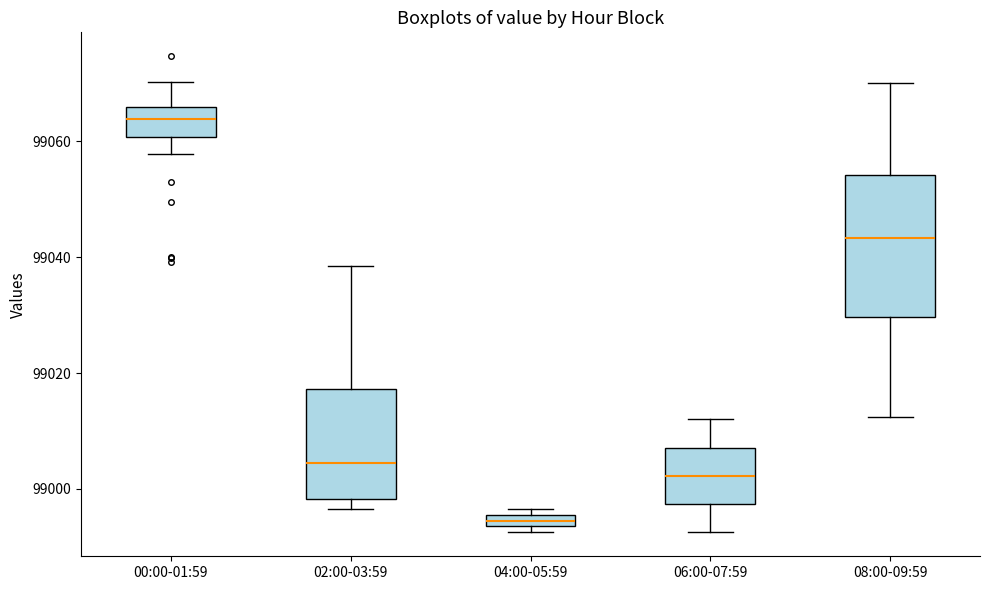

Which box is the tallest, from its lower edge to its upper edge?

08:00-09:59